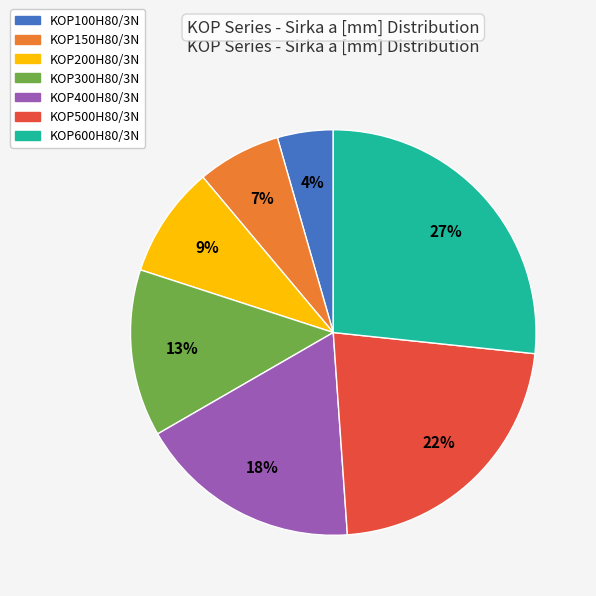

Does KOP100H80/3N account for over 50% of the chart?

No